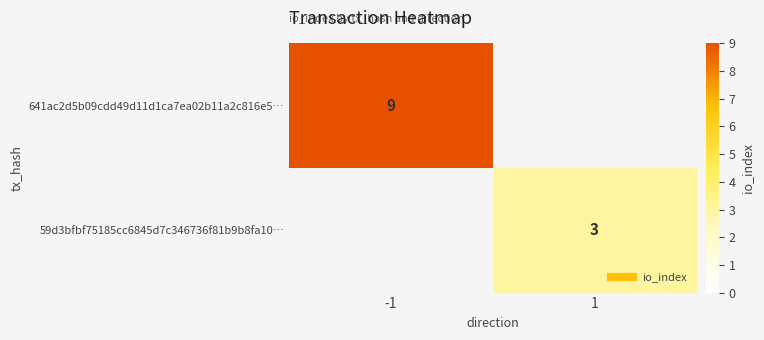

At which label is 641ac2d5b09cdd49d11d1ca7ea02b11a2c816e5… closest to 9?

-1